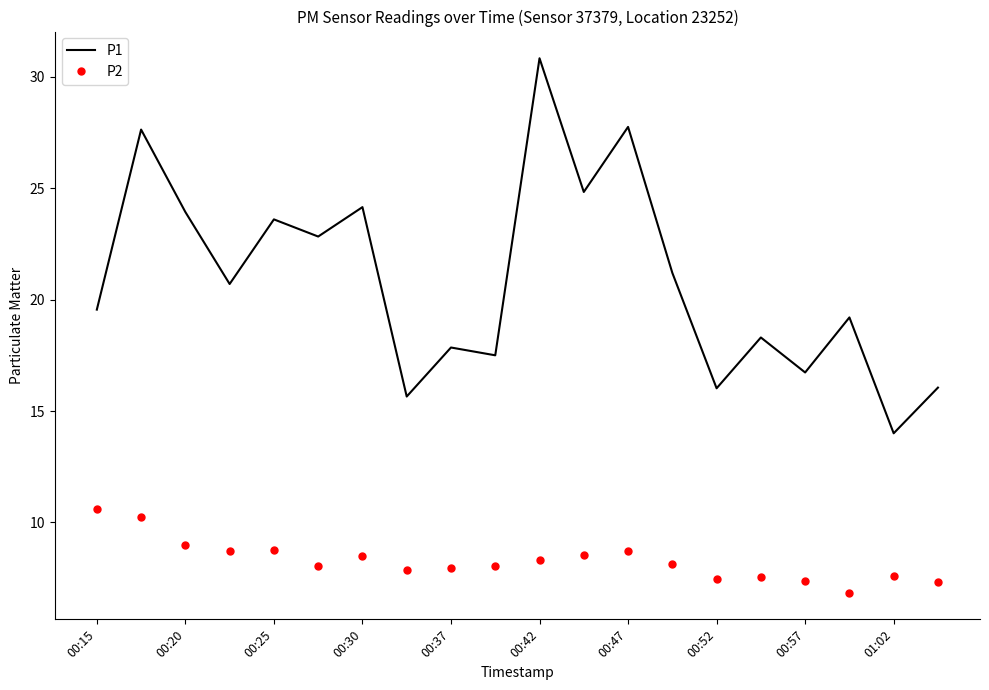

Which series has the widest spread of values?

P1